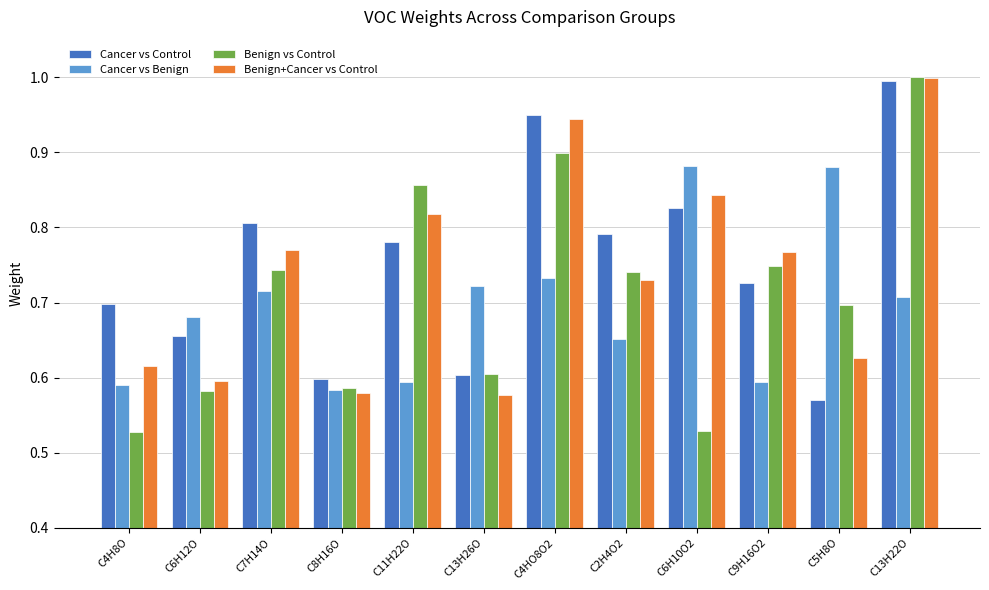

What is the difference between the second highest and second lowest values in the Benign+Cancer vs Control series?

0.4